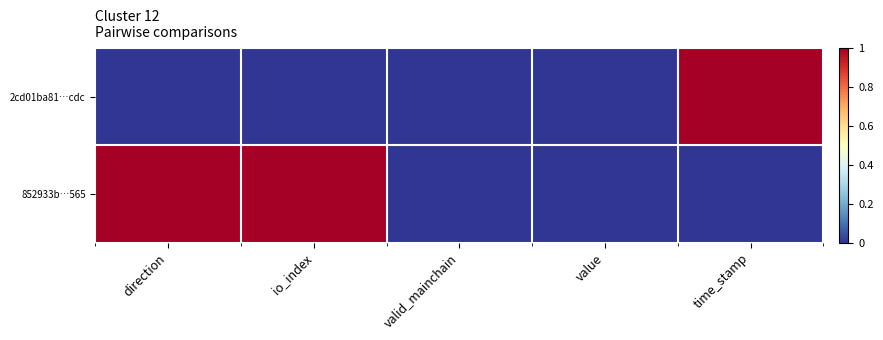

List the series in order of their overall mean, lowest first.

2cd01ba81…cdc, 852933b…565